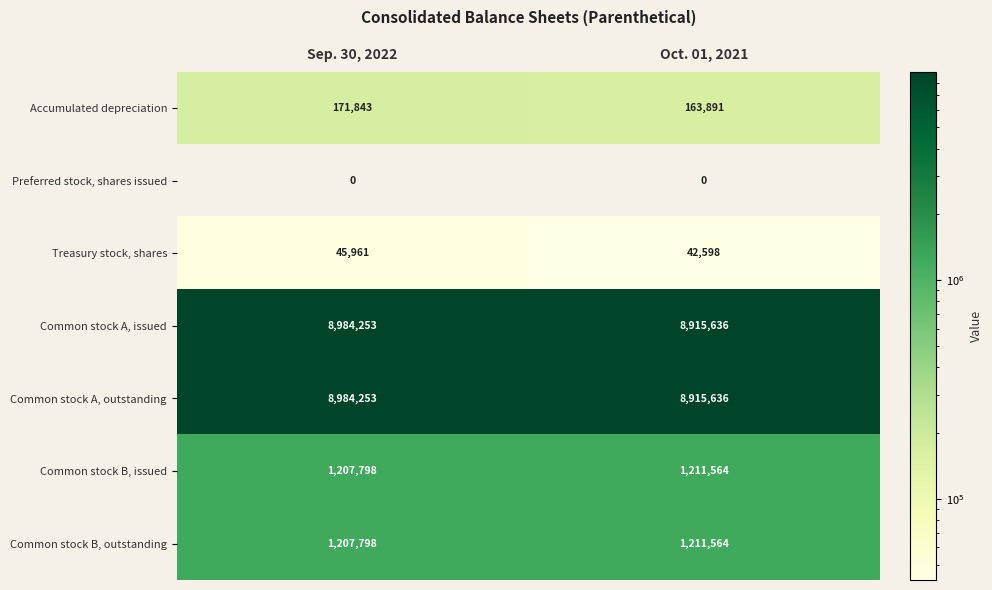

True or false: Common stock A, outstanding has a value of 3291211 at Oct. 01, 2021.

False